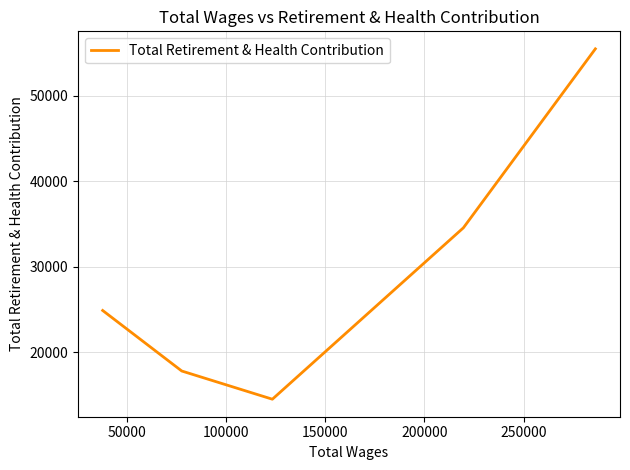

True or false: the data shows 19808 at 100000.

False